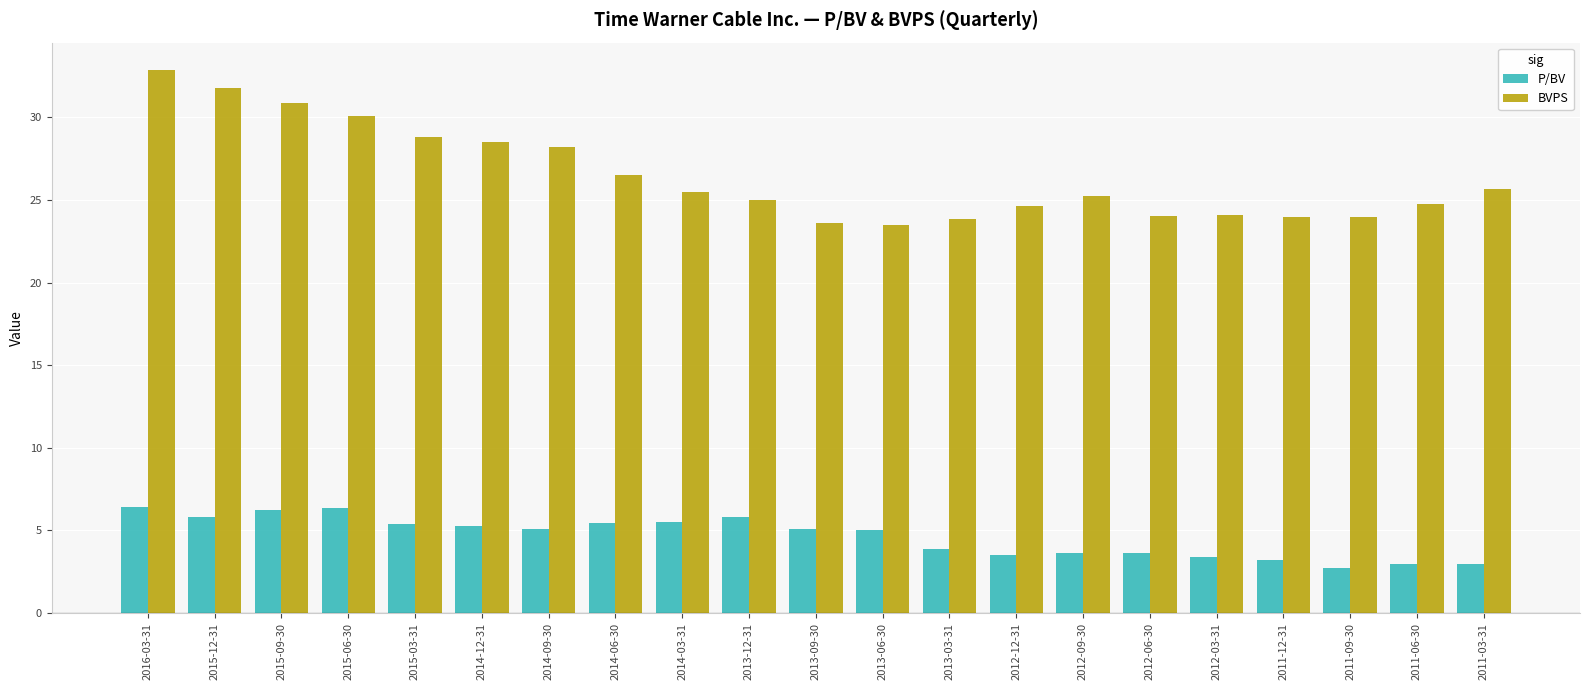

The value of BVPS at 2014-06-30 is 26.5. True or false?

True